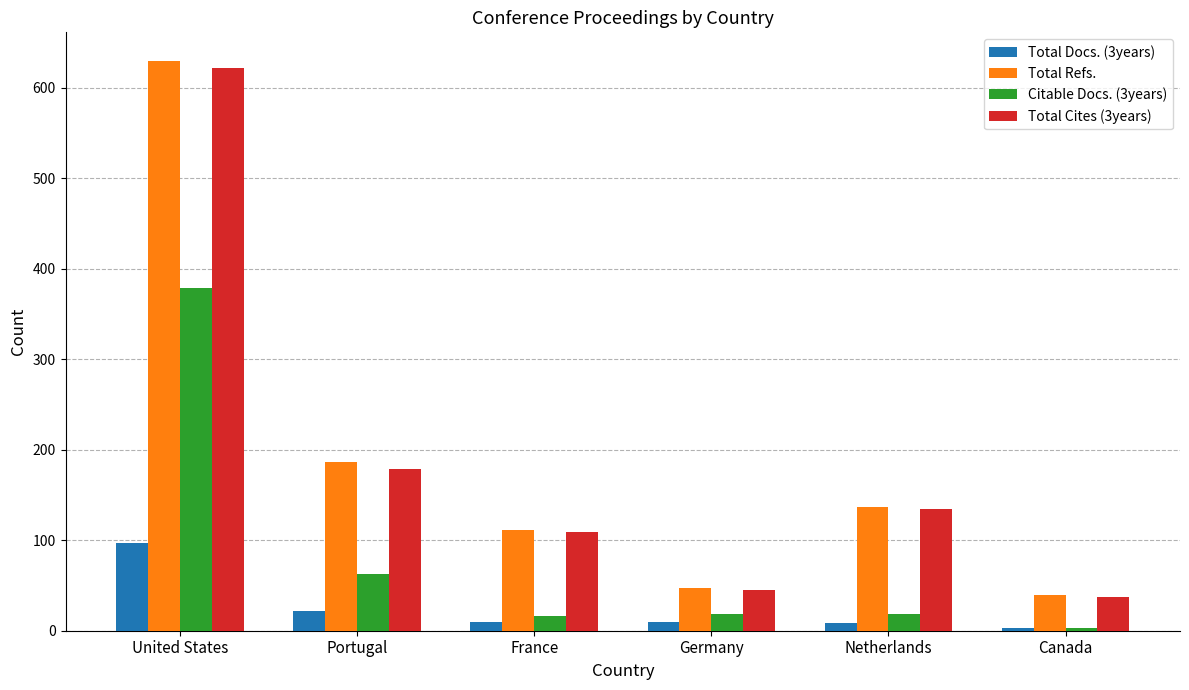

Which category has the highest value across all series?

United States